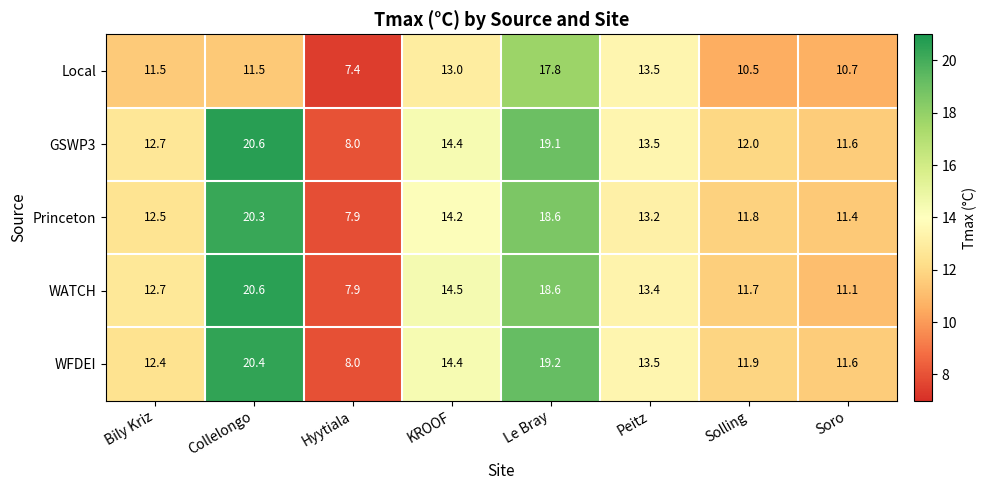

Which series has the largest range (max minus min)?

WATCH